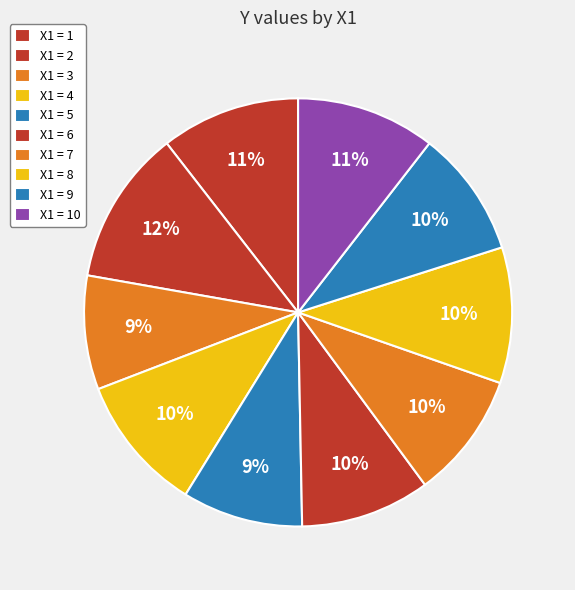

How many segments does this pie chart have?

10